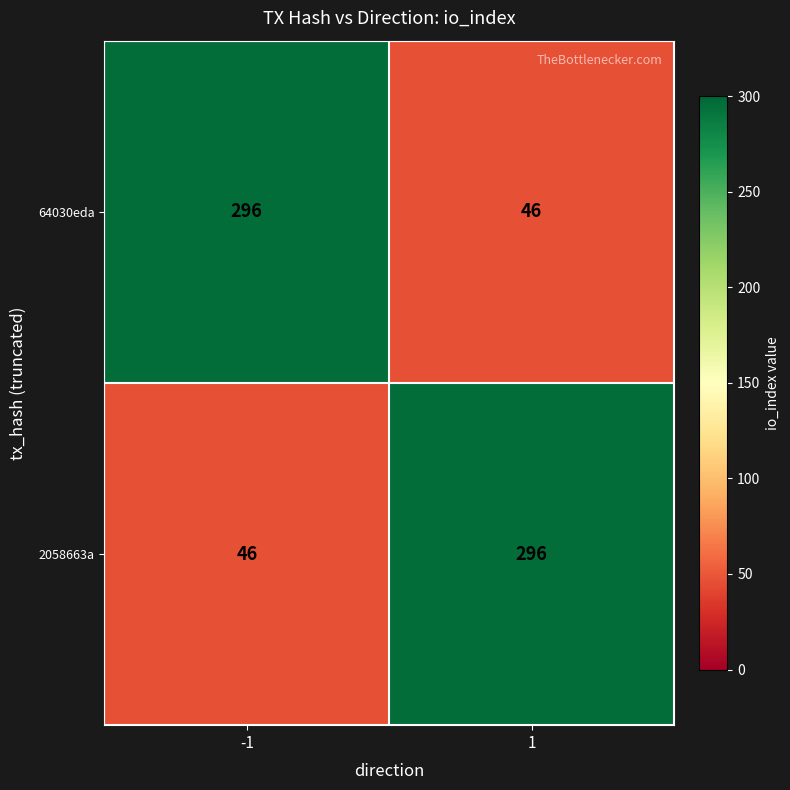

What is the difference between the 64030eda values at -1 and 1?

250